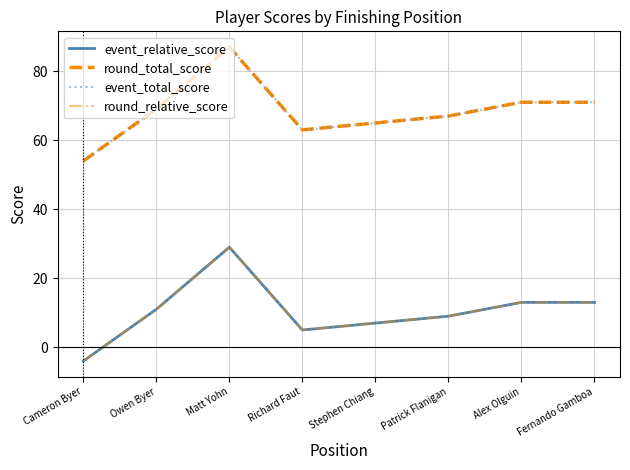

What is the label of the 6th point from the left?

Patrick Flanigan